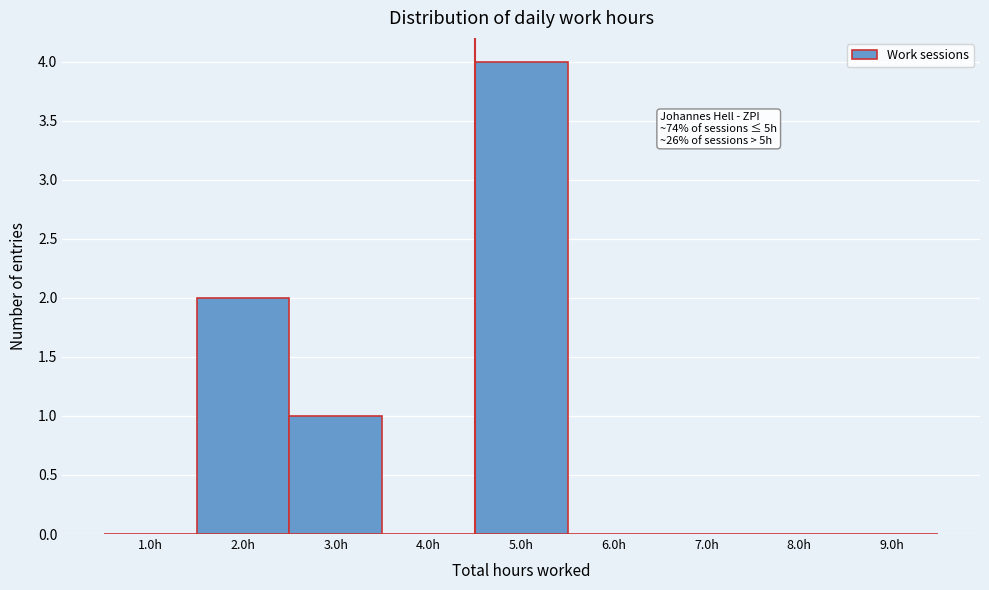

Over which range of the x-axis is the bar tallest?

4.5 to 5.5